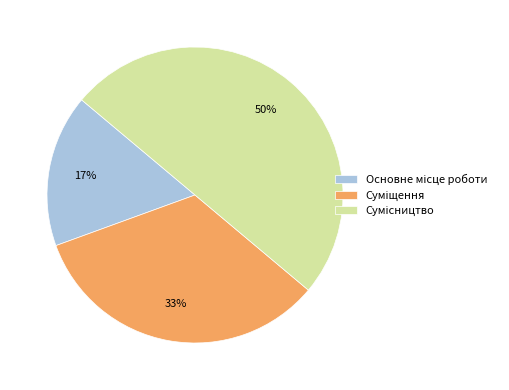

To the nearest percent, what is the average slice percentage?

33%